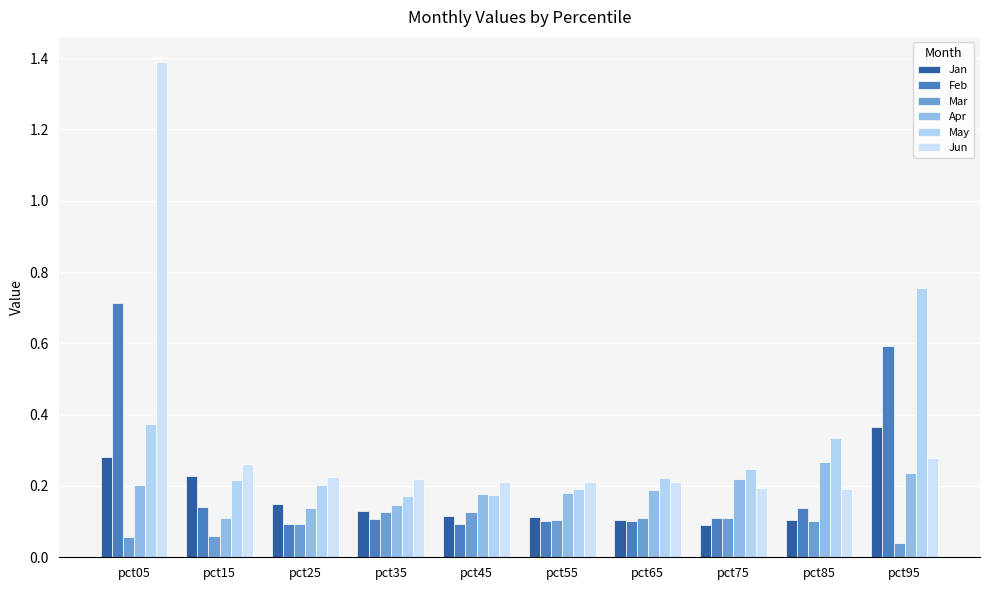

Is it true that Apr equals 0.2 at pct75?

True